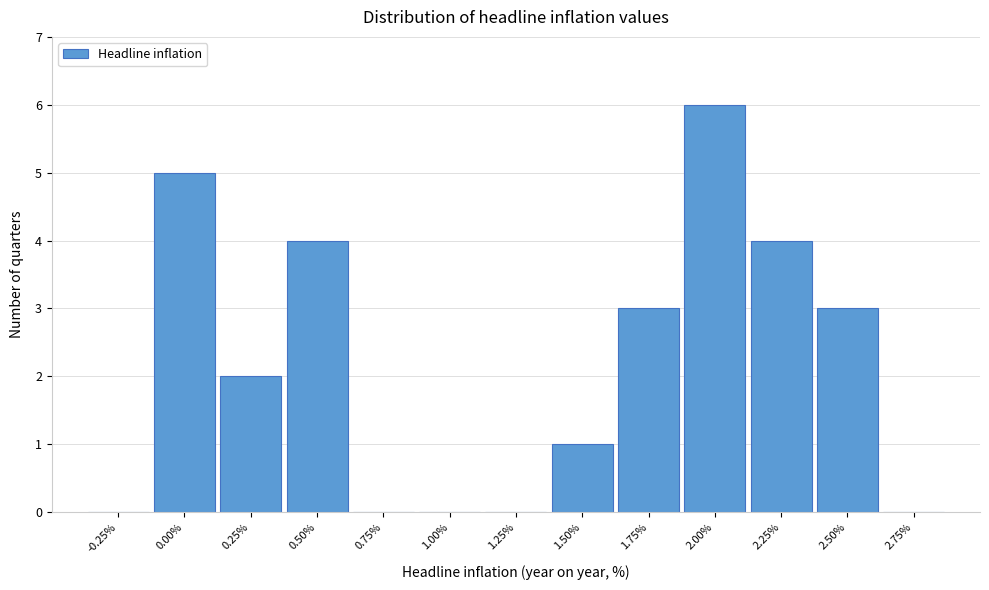

Reading left to right, transcribe all the data shown in this chart.

-0.25%=0	0.00%=5	0.25%=2	0.50%=4	0.75%=0	1.00%=0	1.25%=0	1.50%=1	1.75%=3	2.00%=6	2.25%=4	2.50%=3	2.75%=0